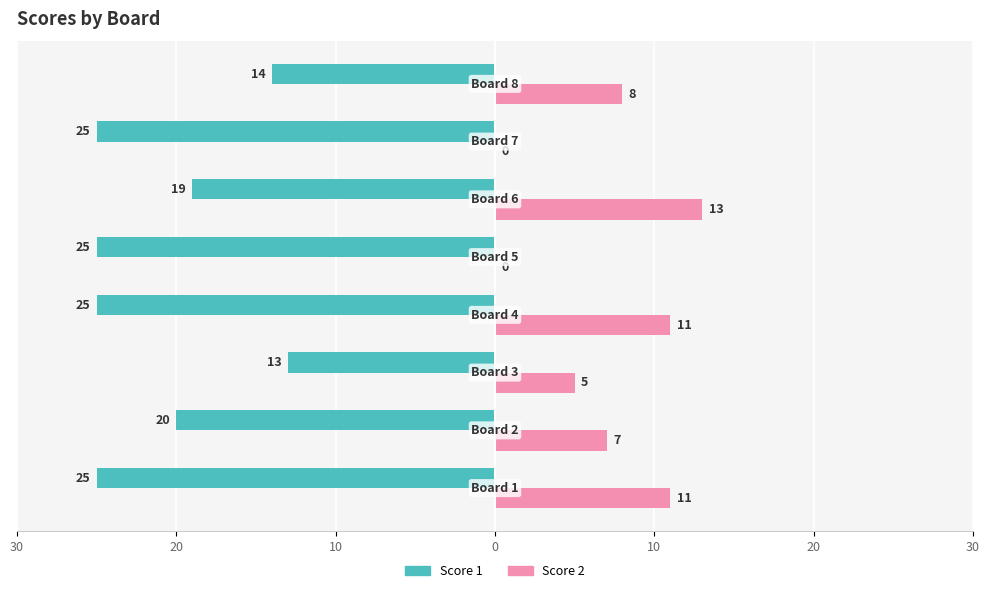

What are all the series names shown in the legend?

Score 1, Score 2